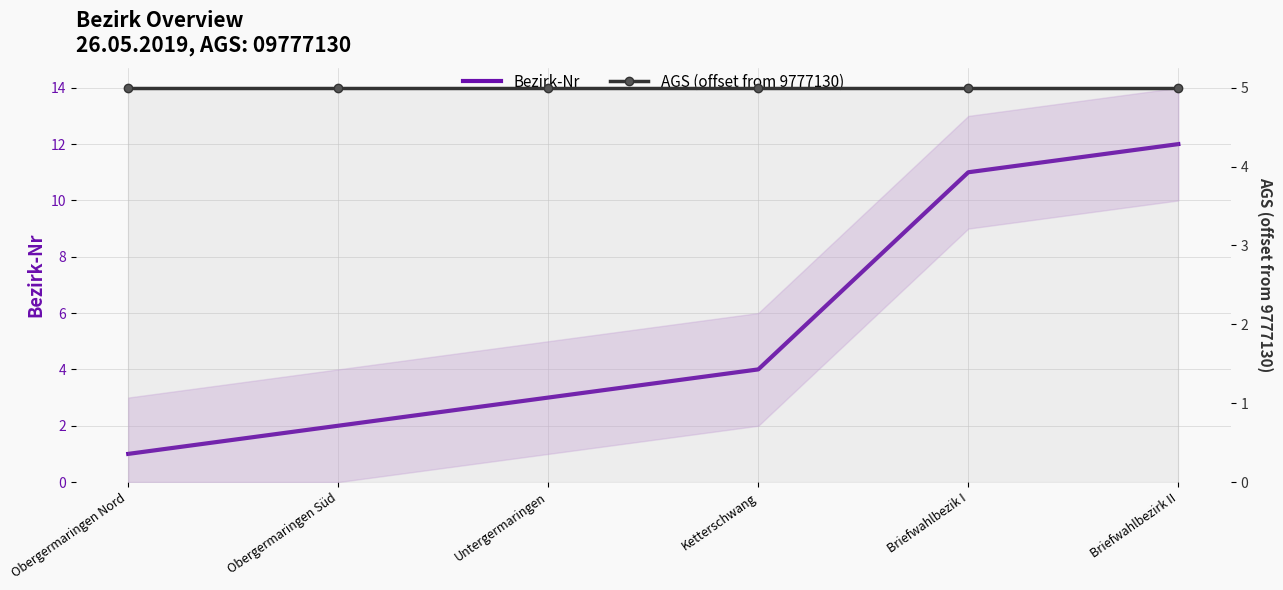

Reading right to left, transcribe all the data shown in this chart.

Bezirk-Nr: 12	11	4	3	2	1
AGS (offset from 9777130): 5	5	5	5	5	5